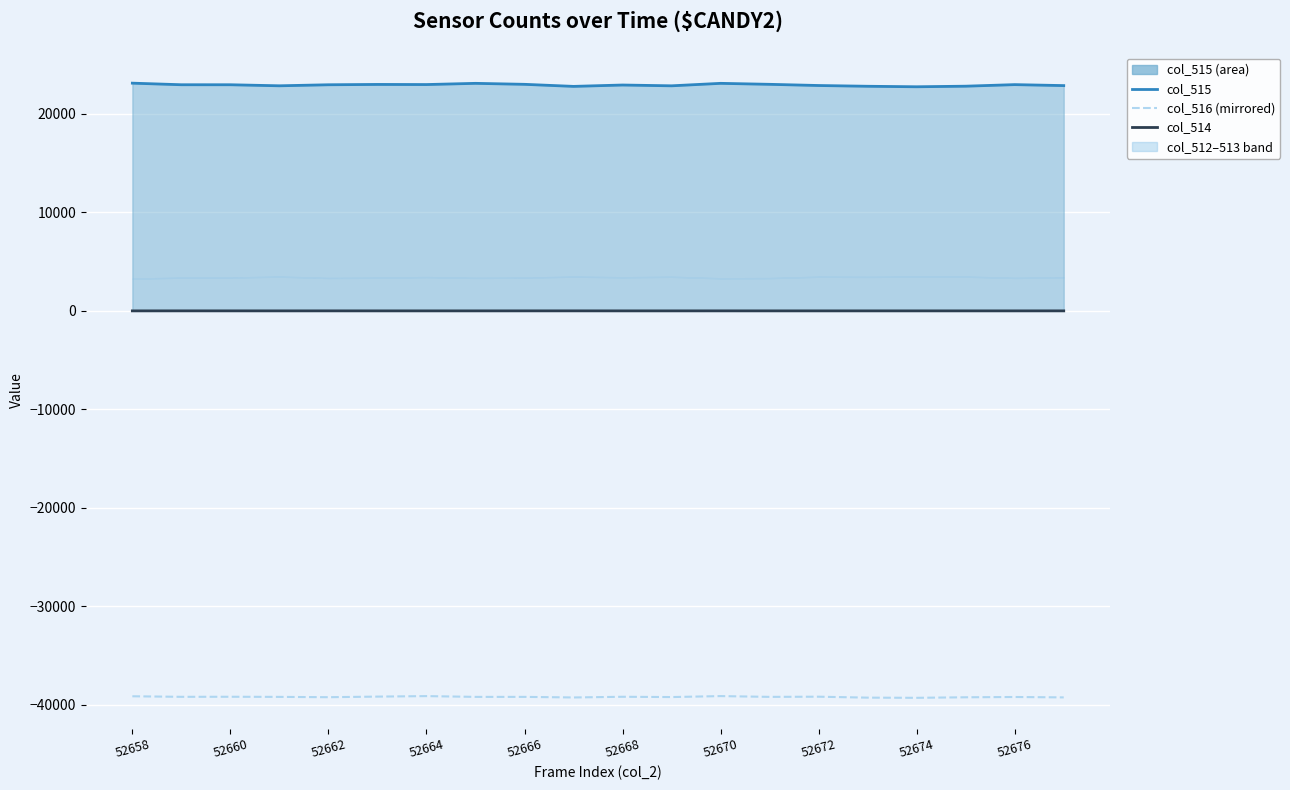

True or false: col_516 (mirrored) and col_515 line intersect in this chart.

False